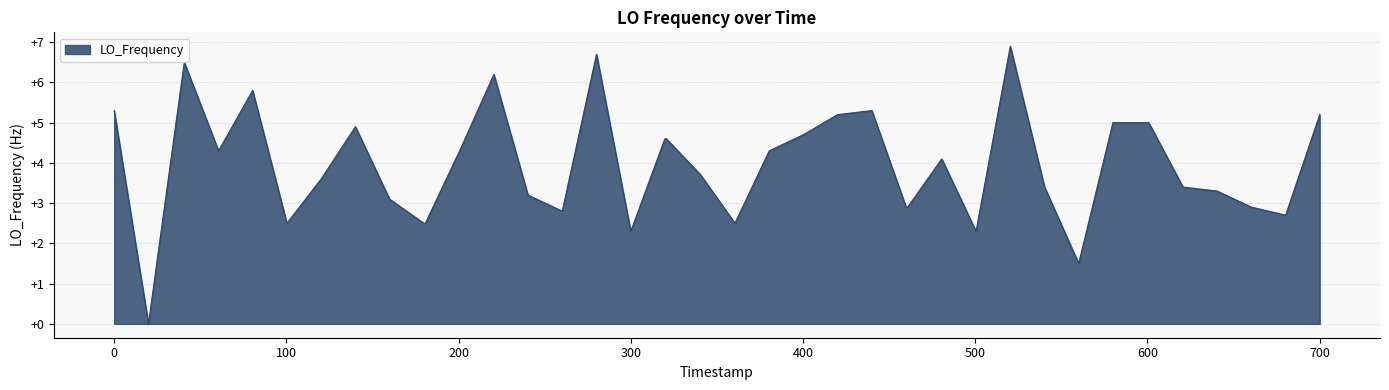

What is the greatest value displayed?

6.9